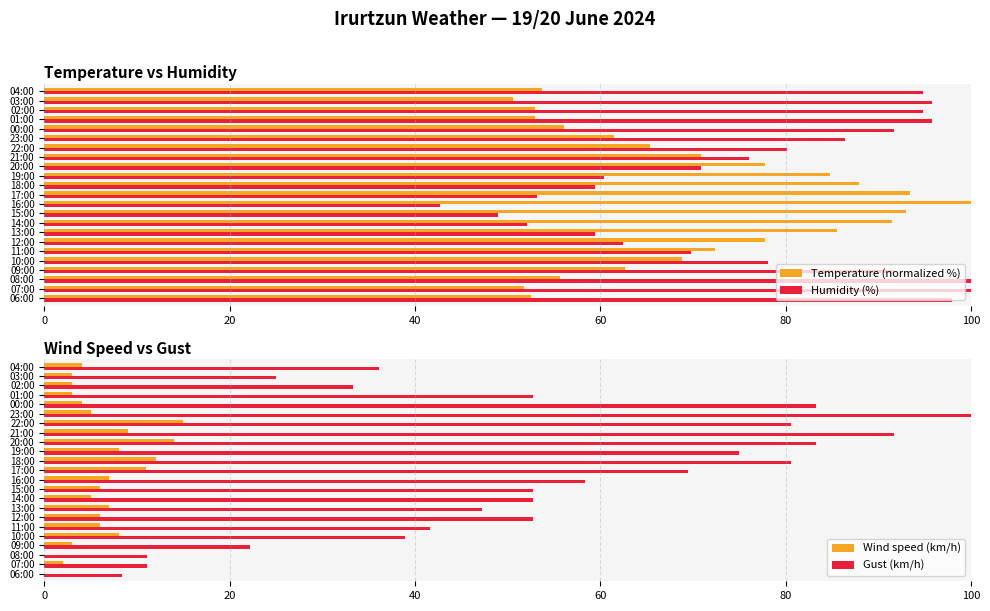

Does the chart contain any negative values?

No